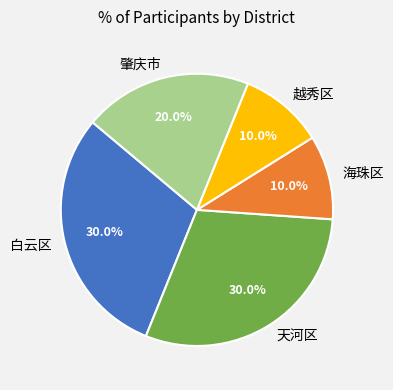

Is 肇庆市 the majority of the pie?

No